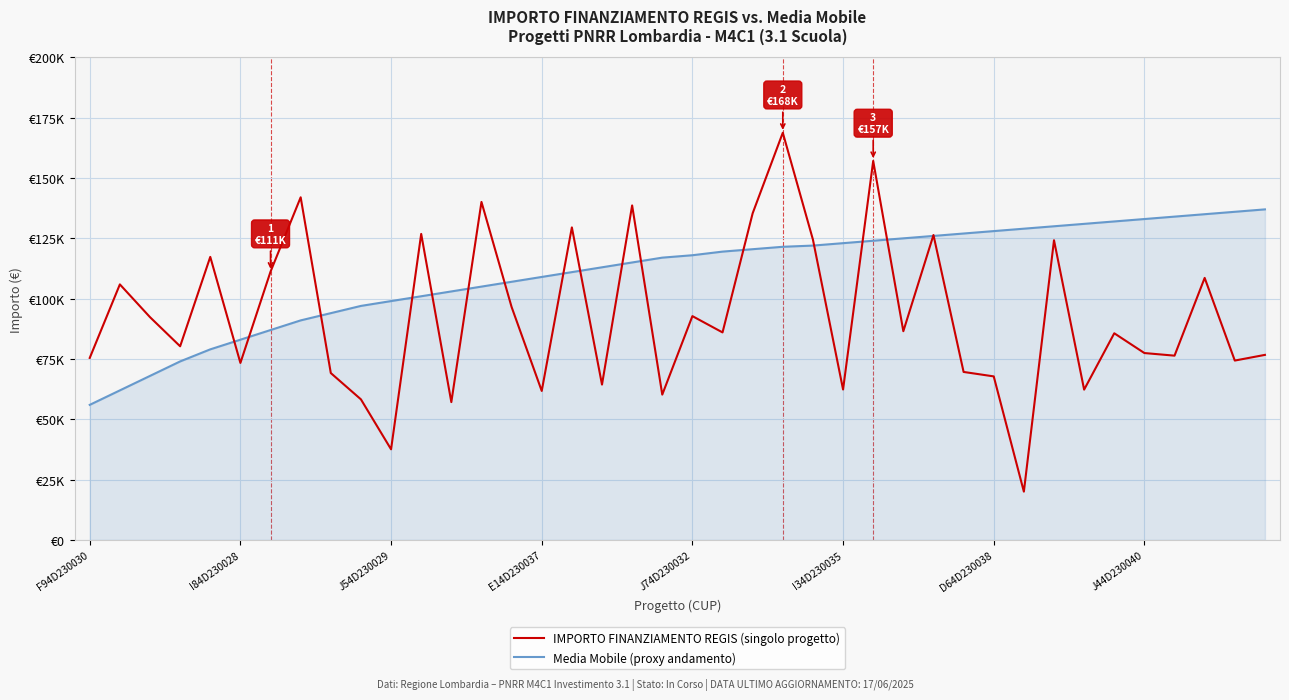

What is the maximum value shown in the chart?

168761.5